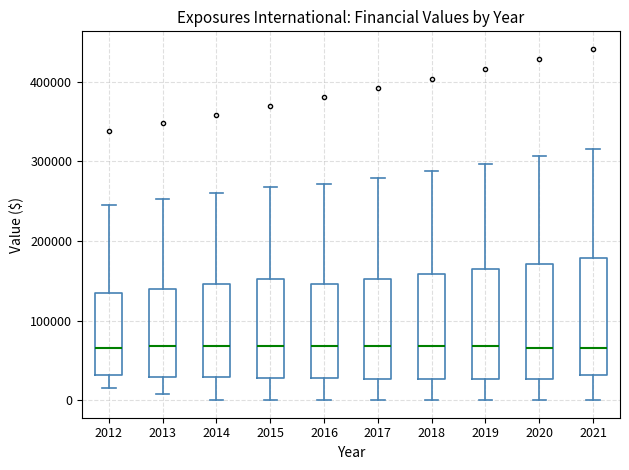

Reading left to right, transcribe this box plot: for each box, give where its median line is, the range the box spans, and where its two whiskers end, as read against the y-axis. The values are not printed on the chart, so give them approximately, as read against the axis.

2012: median 70000, box 30000 to 140000, whiskers 20000 to 250000
2013: median 70000, box 30000 to 140000, whiskers 10000 to 250000
2014: median 70000, box 30000 to 150000, whiskers 0 to 260000
2015: median 70000, box 30000 to 150000, whiskers 0 to 270000
2016: median 70000, box 30000 to 150000, whiskers 0 to 270000
2017: median 70000, box 30000 to 150000, whiskers 0 to 280000
2018: median 70000, box 30000 to 160000, whiskers 0 to 290000
2019: median 70000, box 30000 to 160000, whiskers 0 to 300000
2020: median 70000, box 30000 to 170000, whiskers 0 to 310000
2021: median 70000, box 30000 to 180000, whiskers 0 to 320000